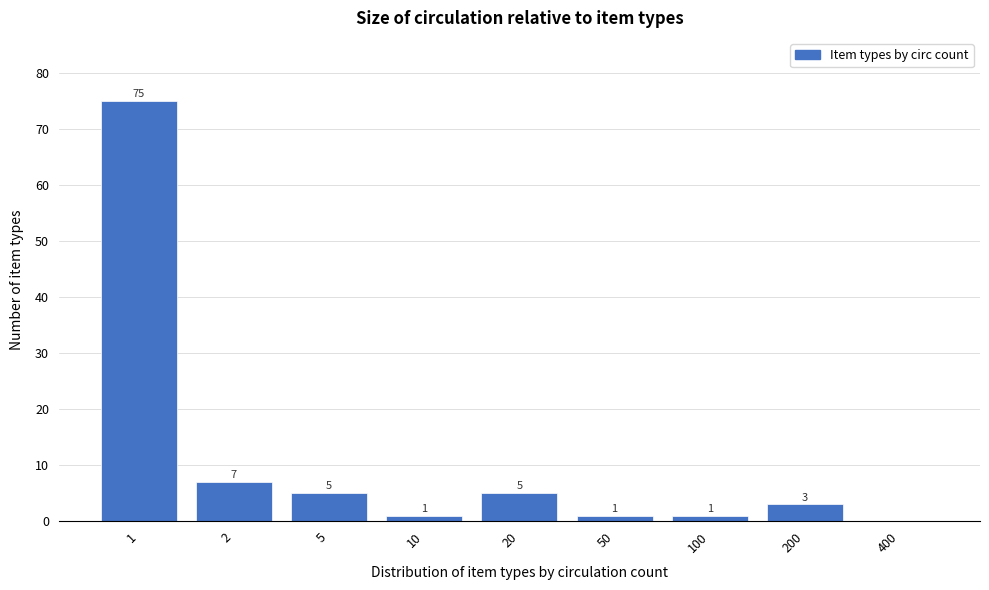

Reading right to left, what are all the values shown in this chart?

400=0	200=3	100=1	50=1	20=5	10=1	5=5	2=7	1=75